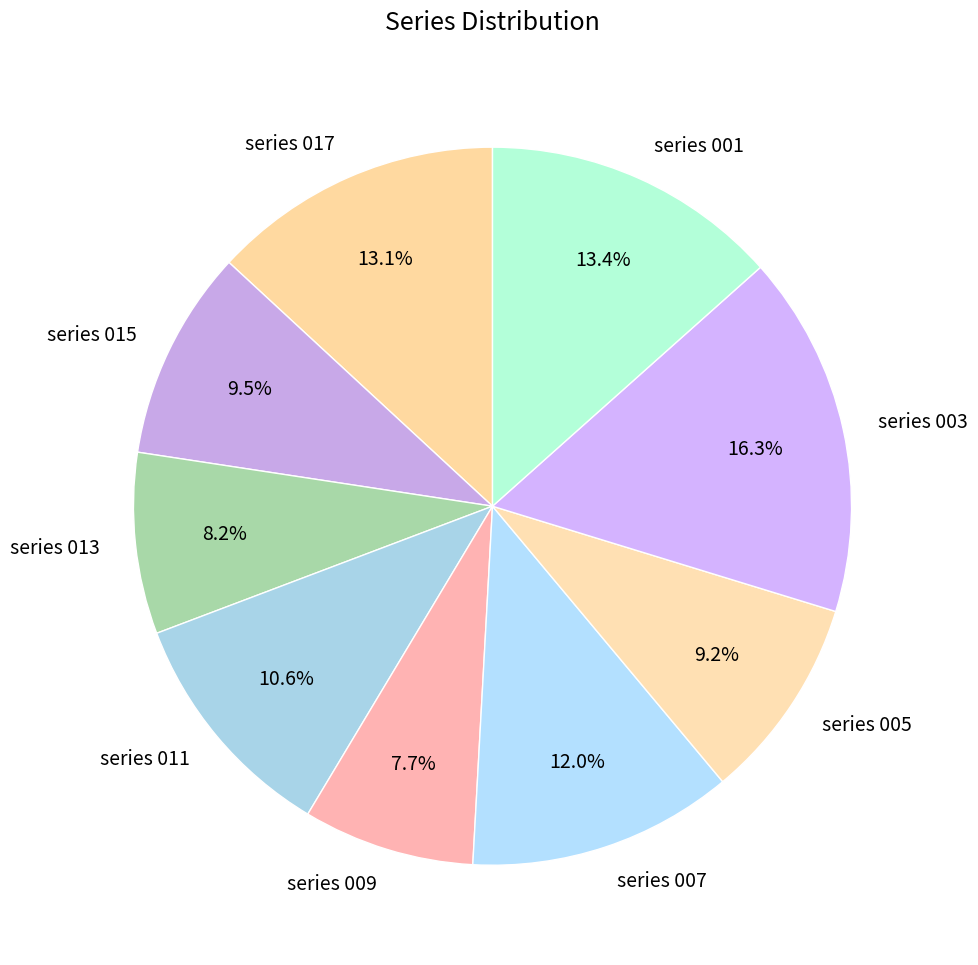

Which slice is the largest?

series 003